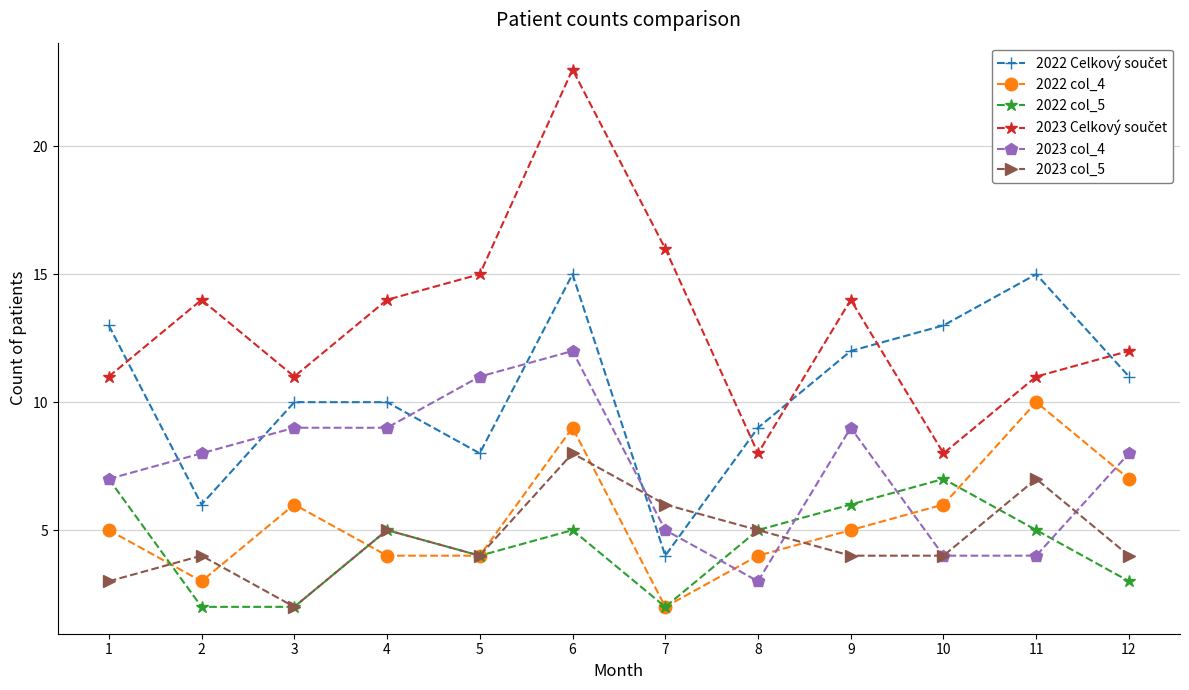

Count the number of data series in this chart.

6